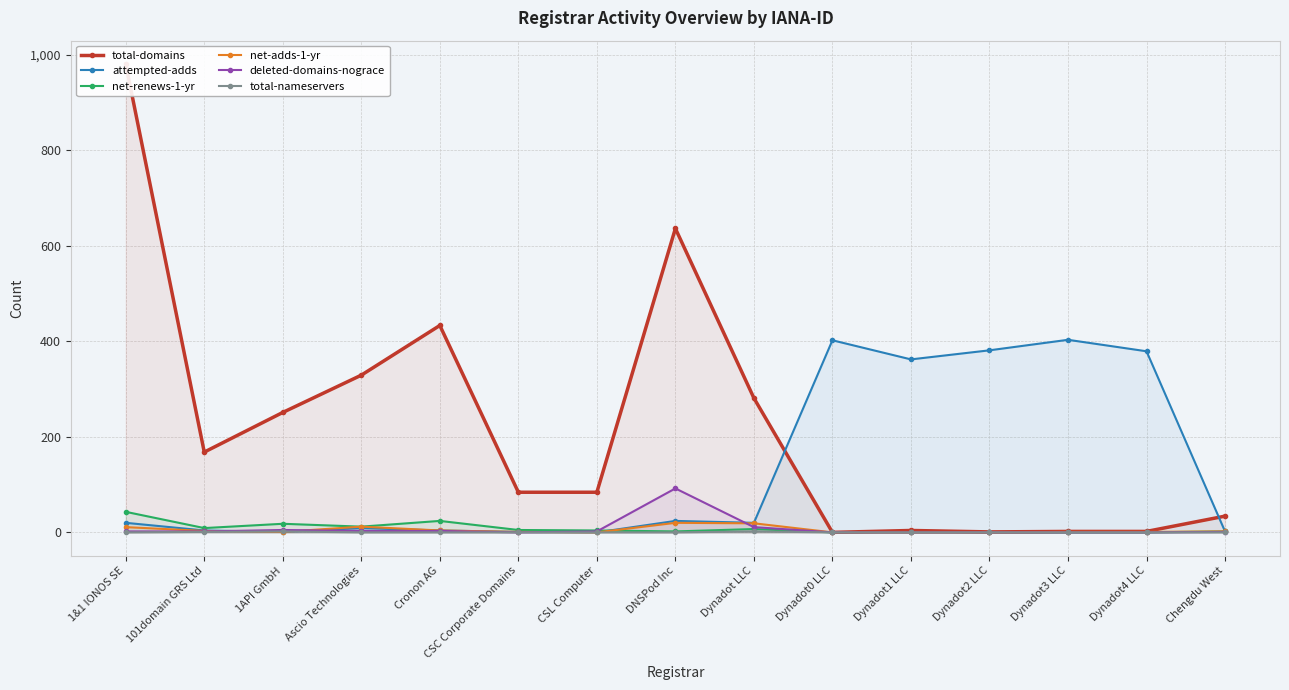

True or false: total-domains has a value of 251 at 1API GmbH.

True